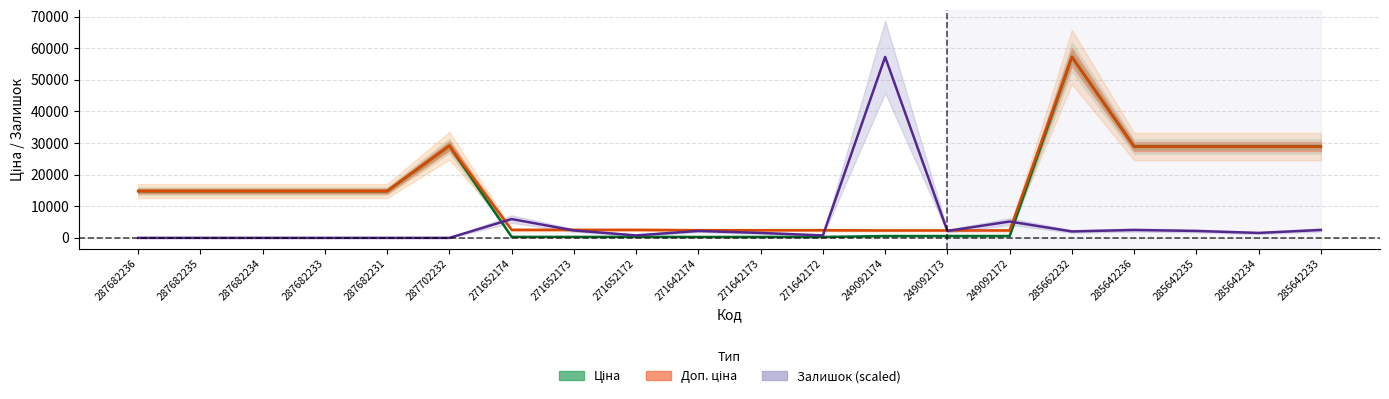

What are all the series names shown in the legend?

Ціна, Доп. ціна, Залишок (scaled)